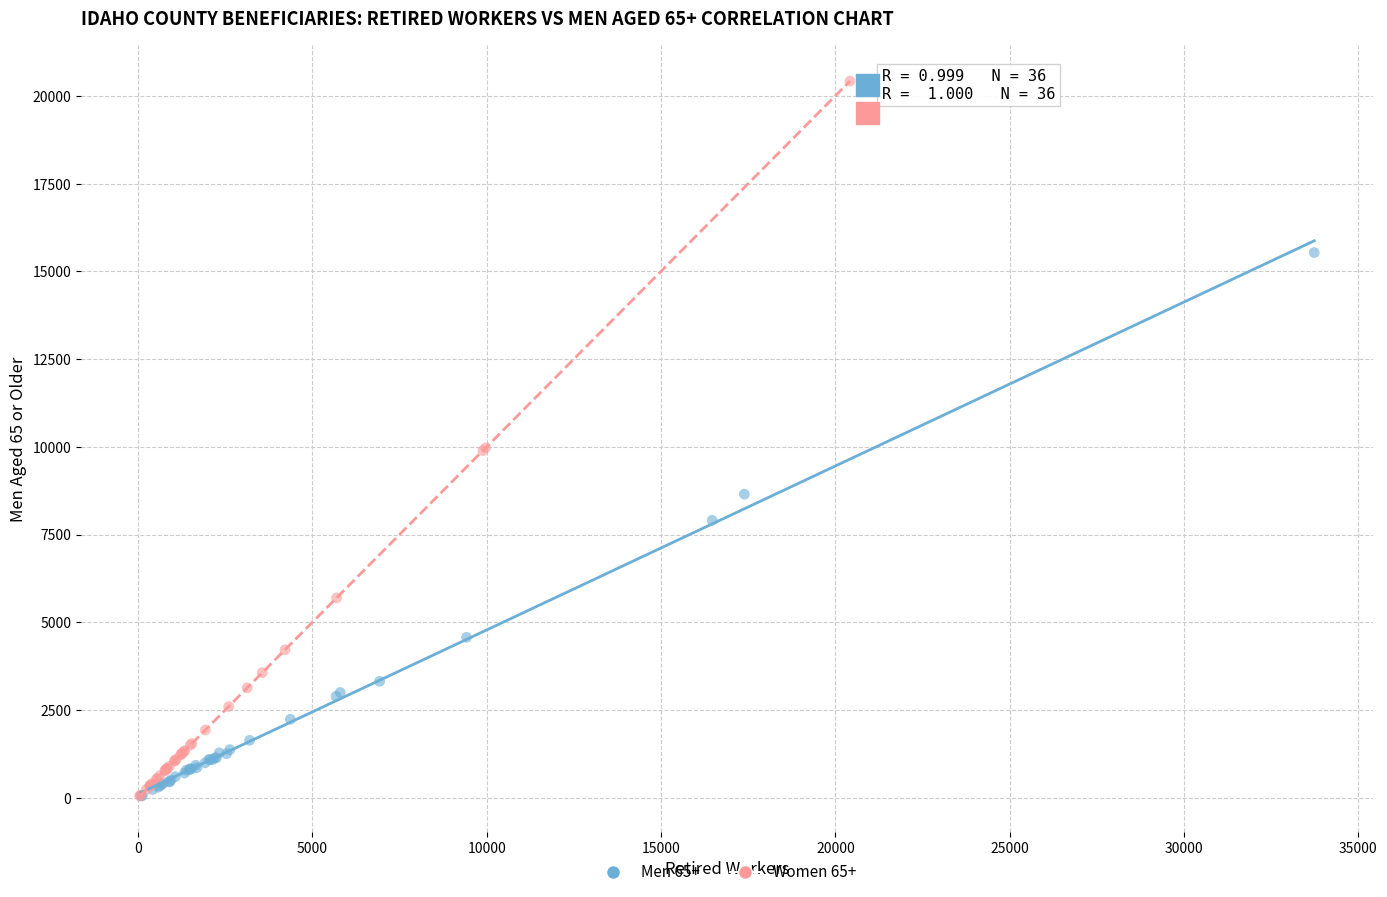

Which series reaches the maximum Y coordinate?

Women 65+